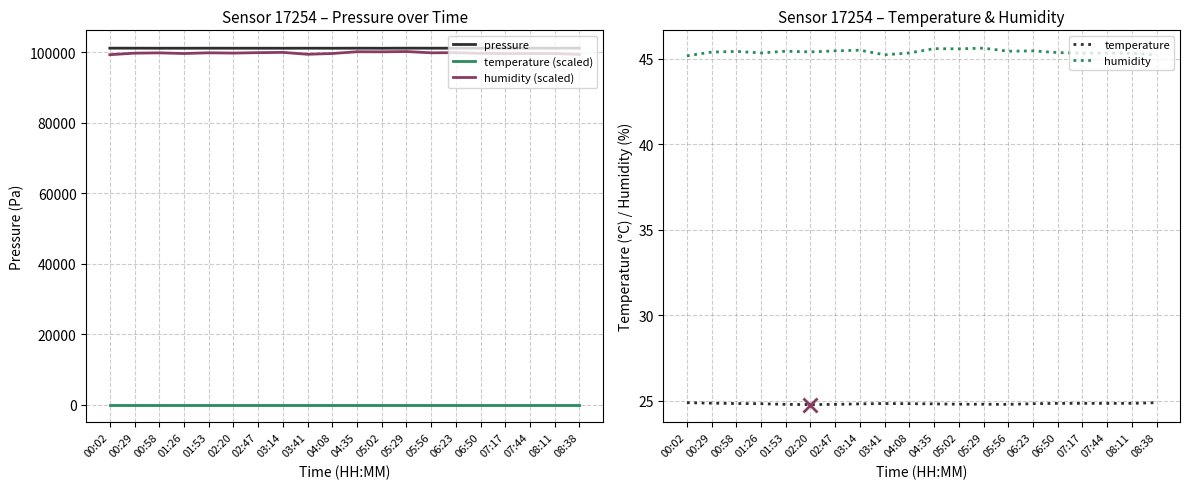

What position from the right is 04:08?

11